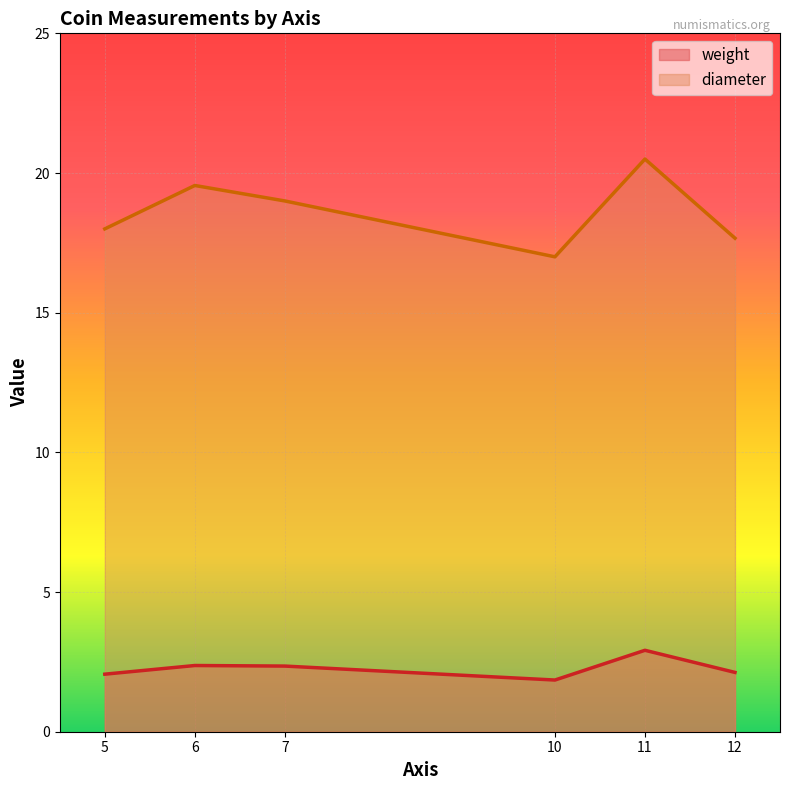

True or false: diameter and weight intersect in this chart.

False